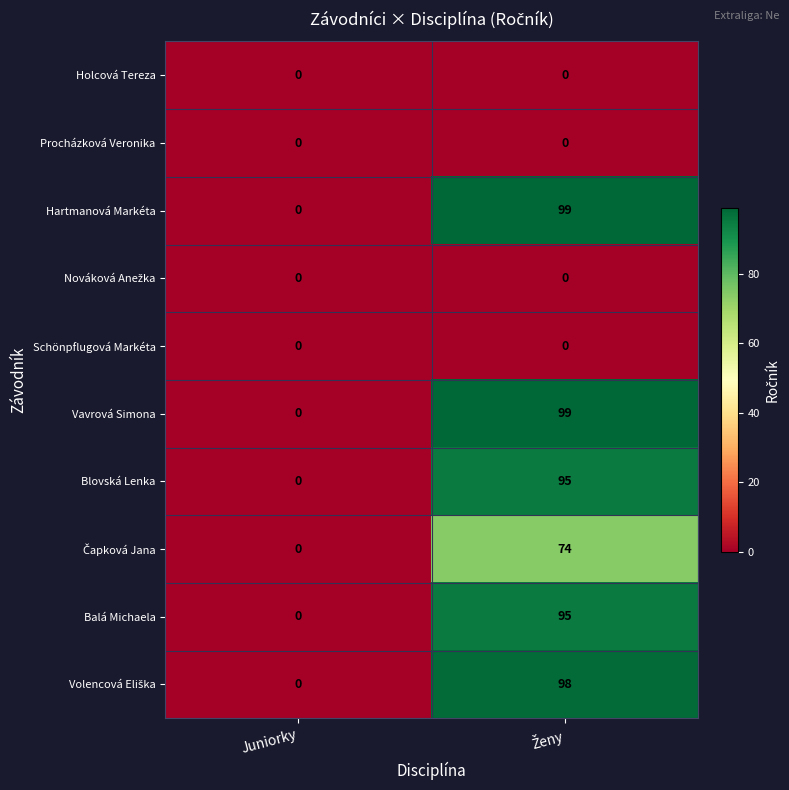

Count the number of categories in the chart.

2